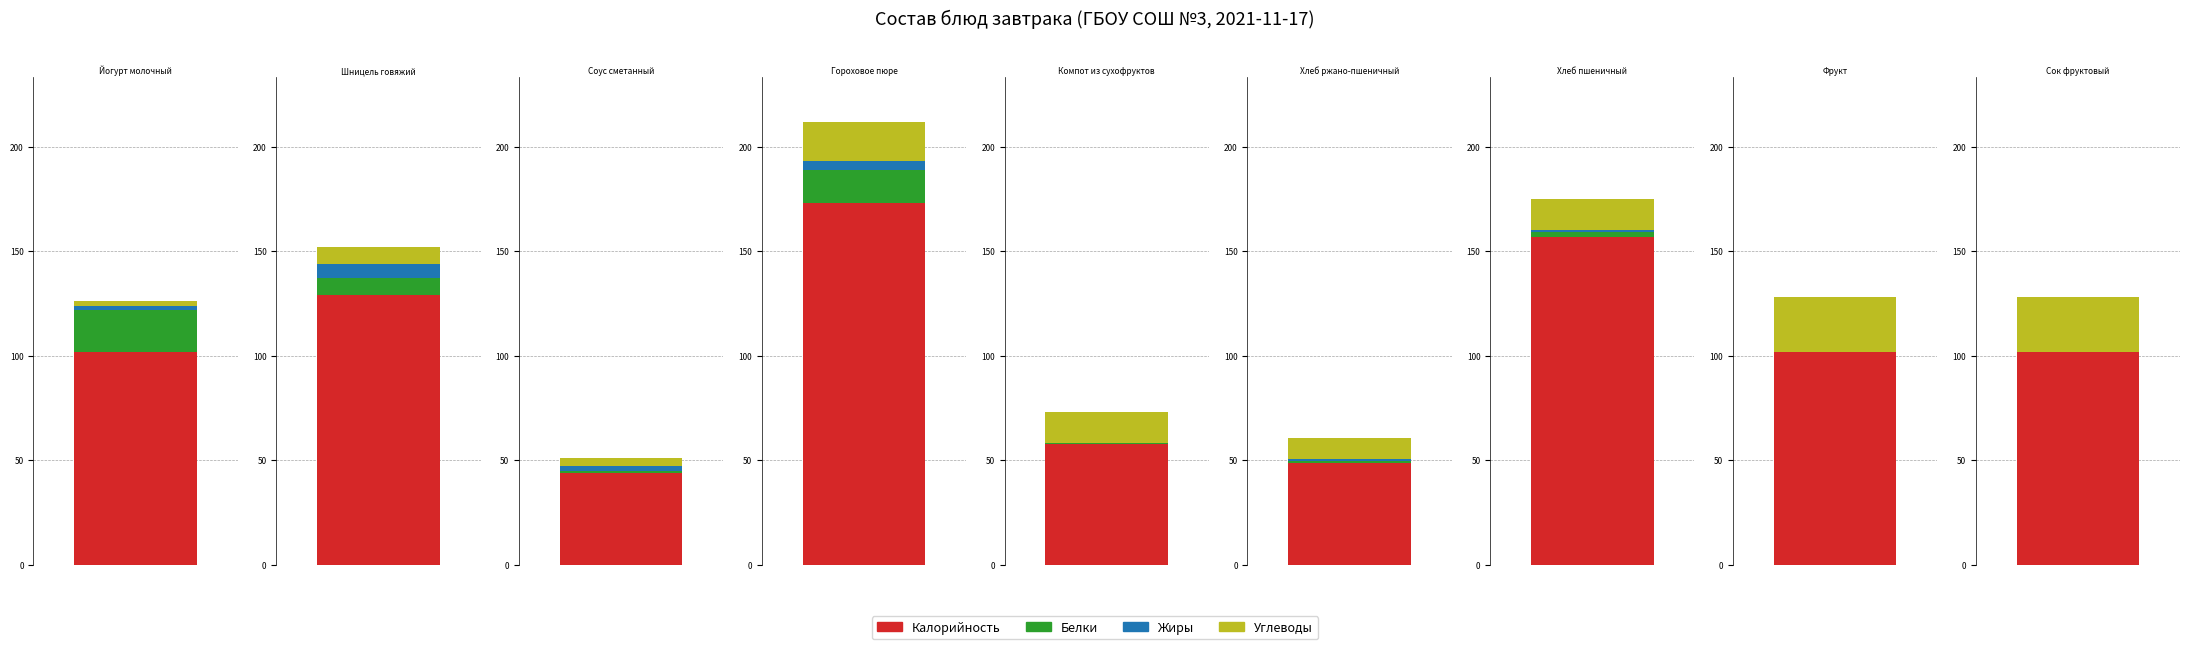

The Углеводы series shows 19.0 at Гороховое пюре. True or false?

True